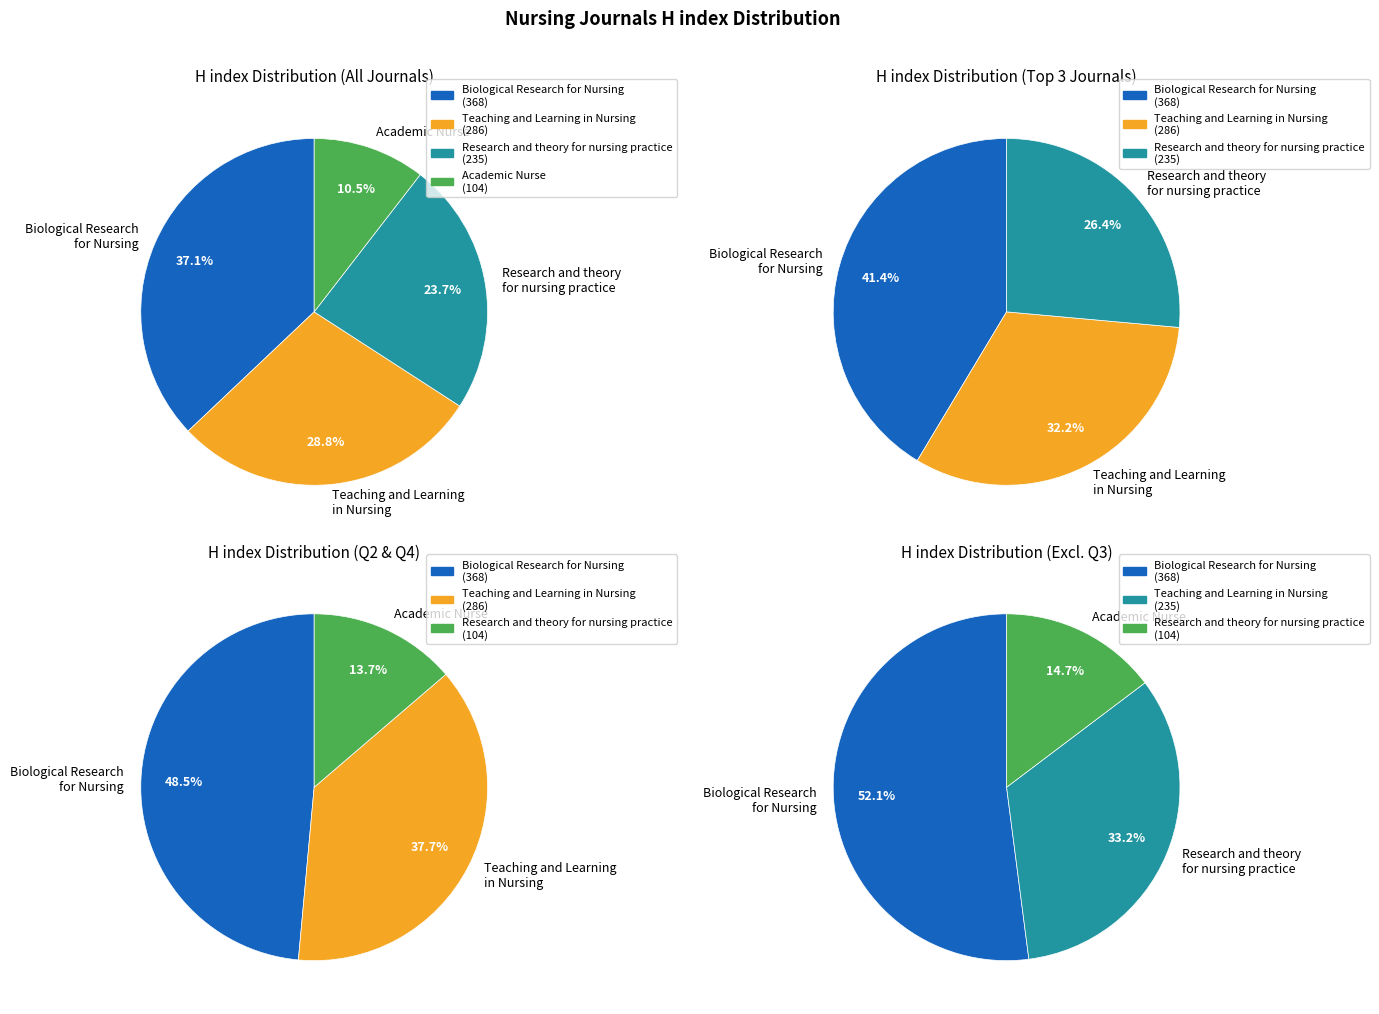

Rank the categories by value from highest to lowest.

Biological Research for Nursing, Teaching and Learning in Nursing, Research and theory for nursing practice, Academic Nurse